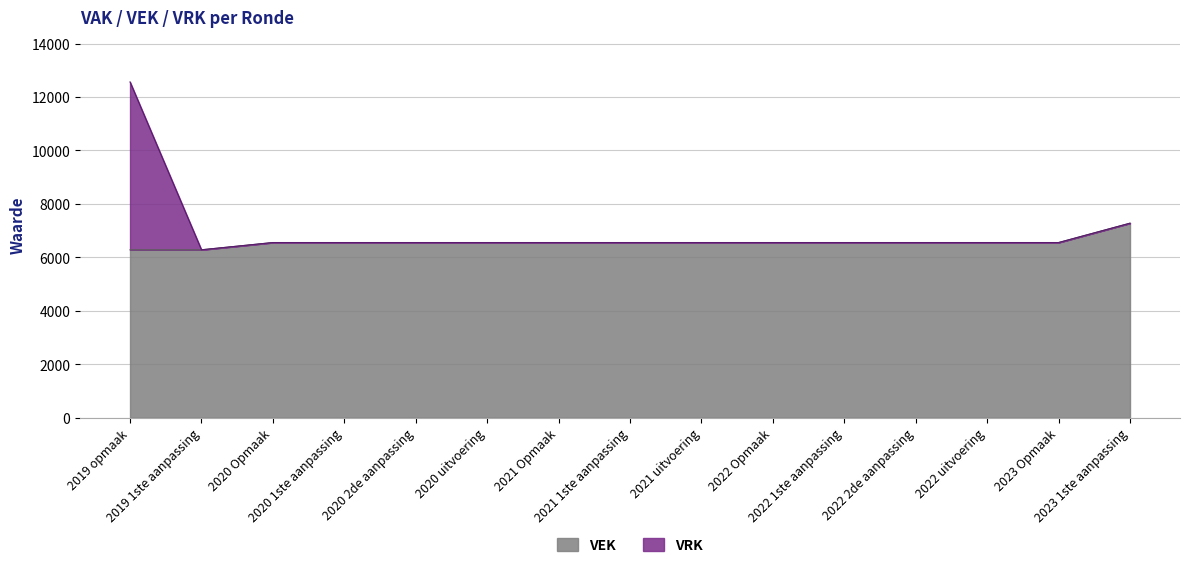

Is the value of VRK at 2022 2de aanpassing greater than the value of VEK at 2022 2de aanpassing?

No